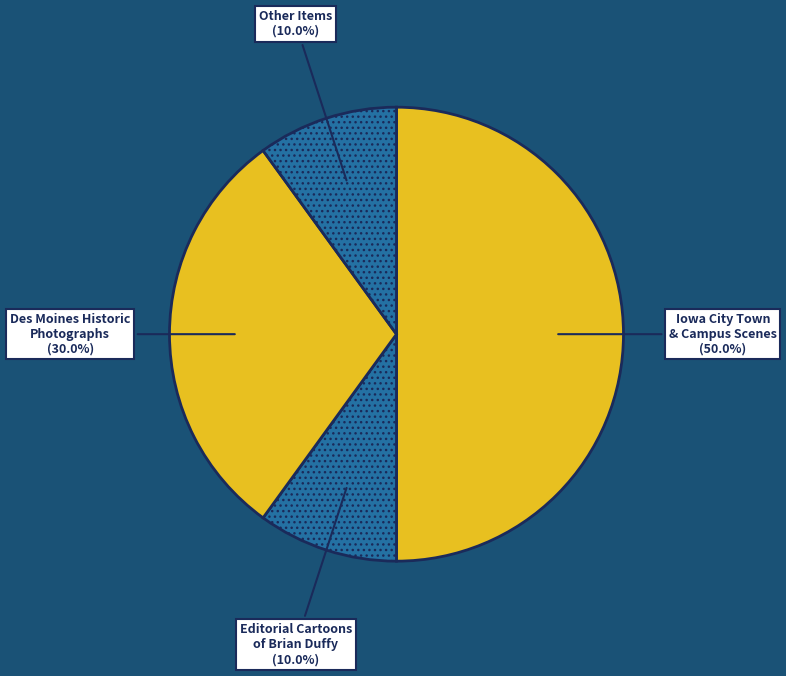

What is the total percentage of Iowa City Town & Campus Scenes and Des Moines Historic Photographs?

80.0%